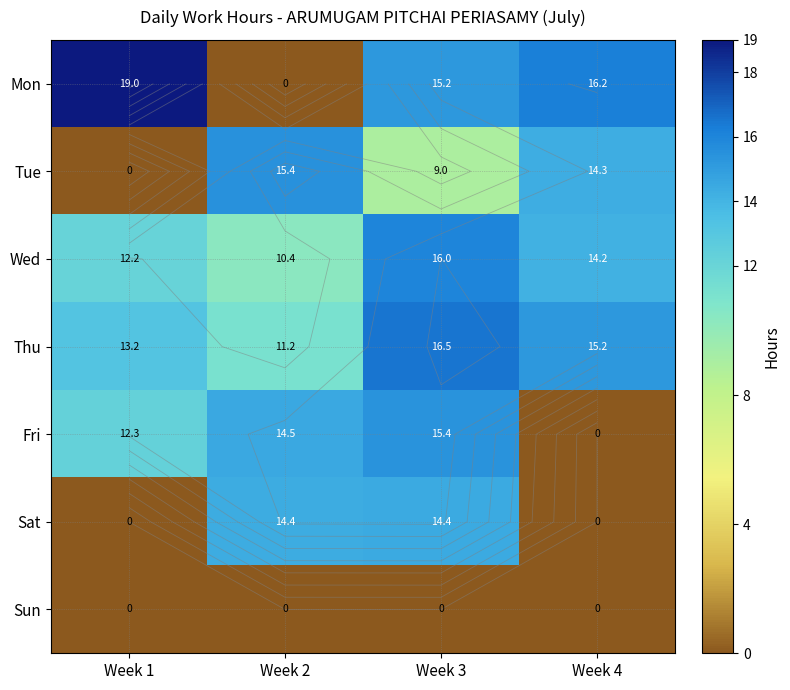

Rank the series by their maximum value, from lowest to highest.

Sun, Sat, Fri, Tue, Wed, Thu, Mon